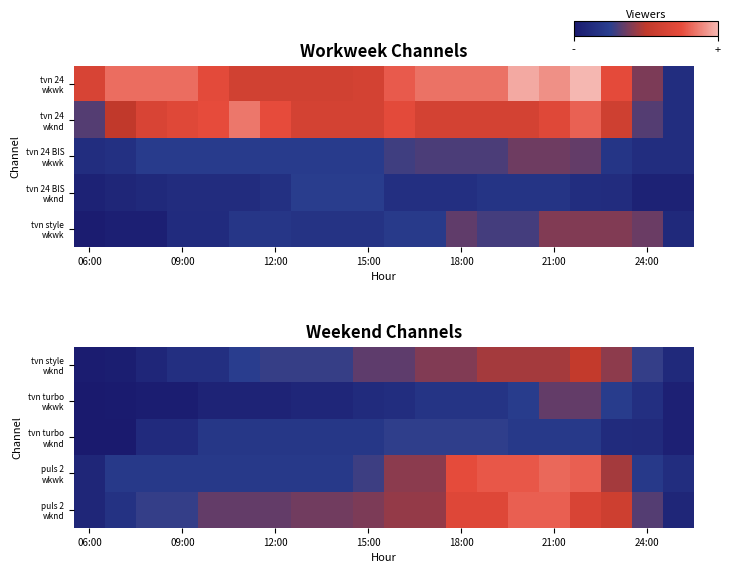

Which has a higher value, 8 or 06:00?

8